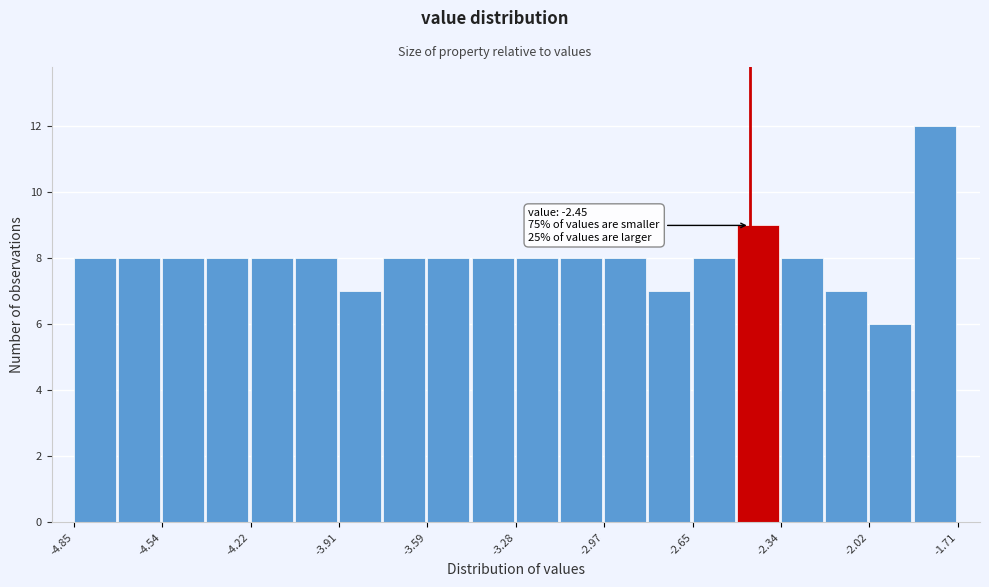

Around what value on the x-axis is the tallest bar? Give the approximate position of its centre, as read against the axis.

-1.80